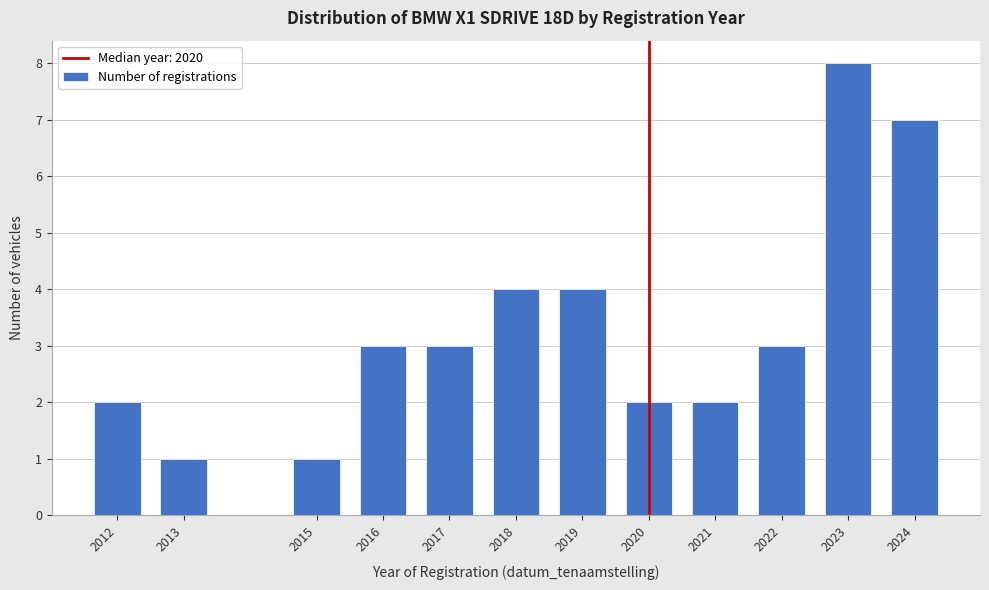

Reading left to right, extract all data points from this chart.

2012=2	2013=1	2015=1	2016=3	2017=3	2018=4	2019=4	2020=2	2021=2	2022=3	2023=8	2024=7